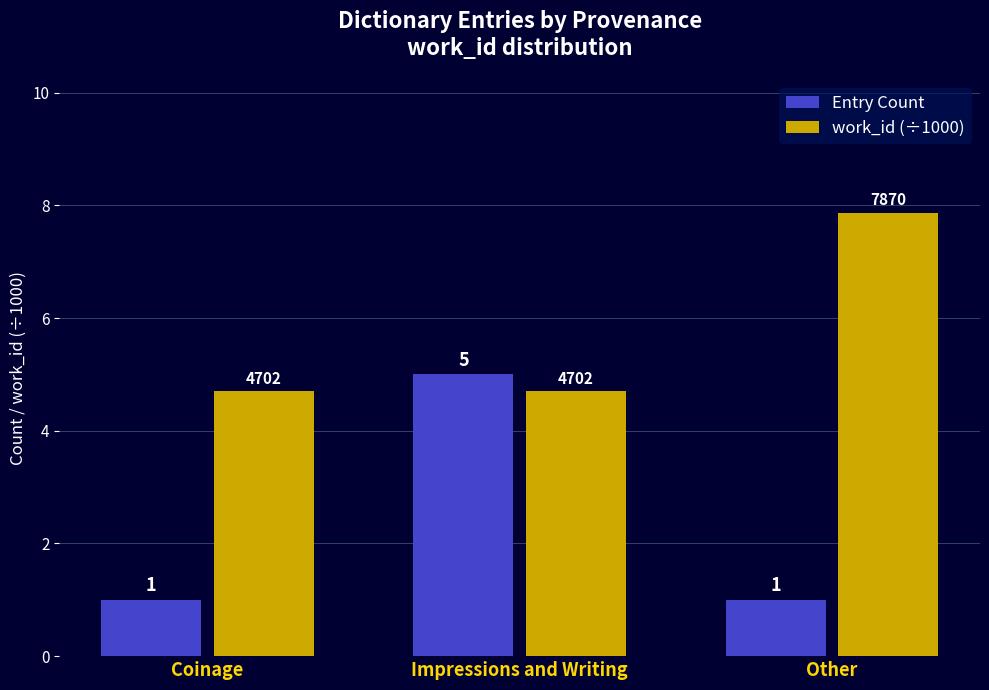

What is the label of the 1st bar from the left?

Coinage